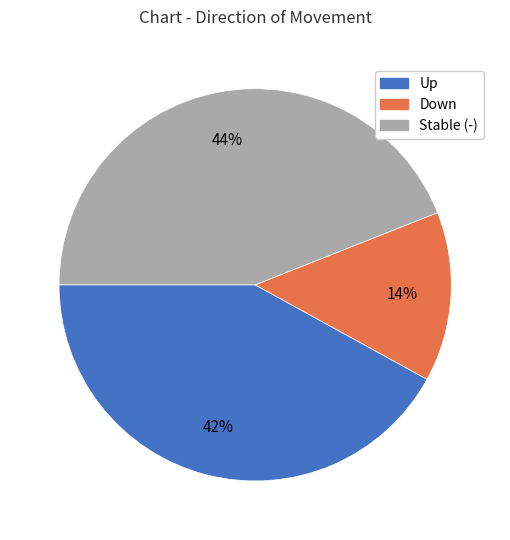

Is Down the majority of the pie?

No